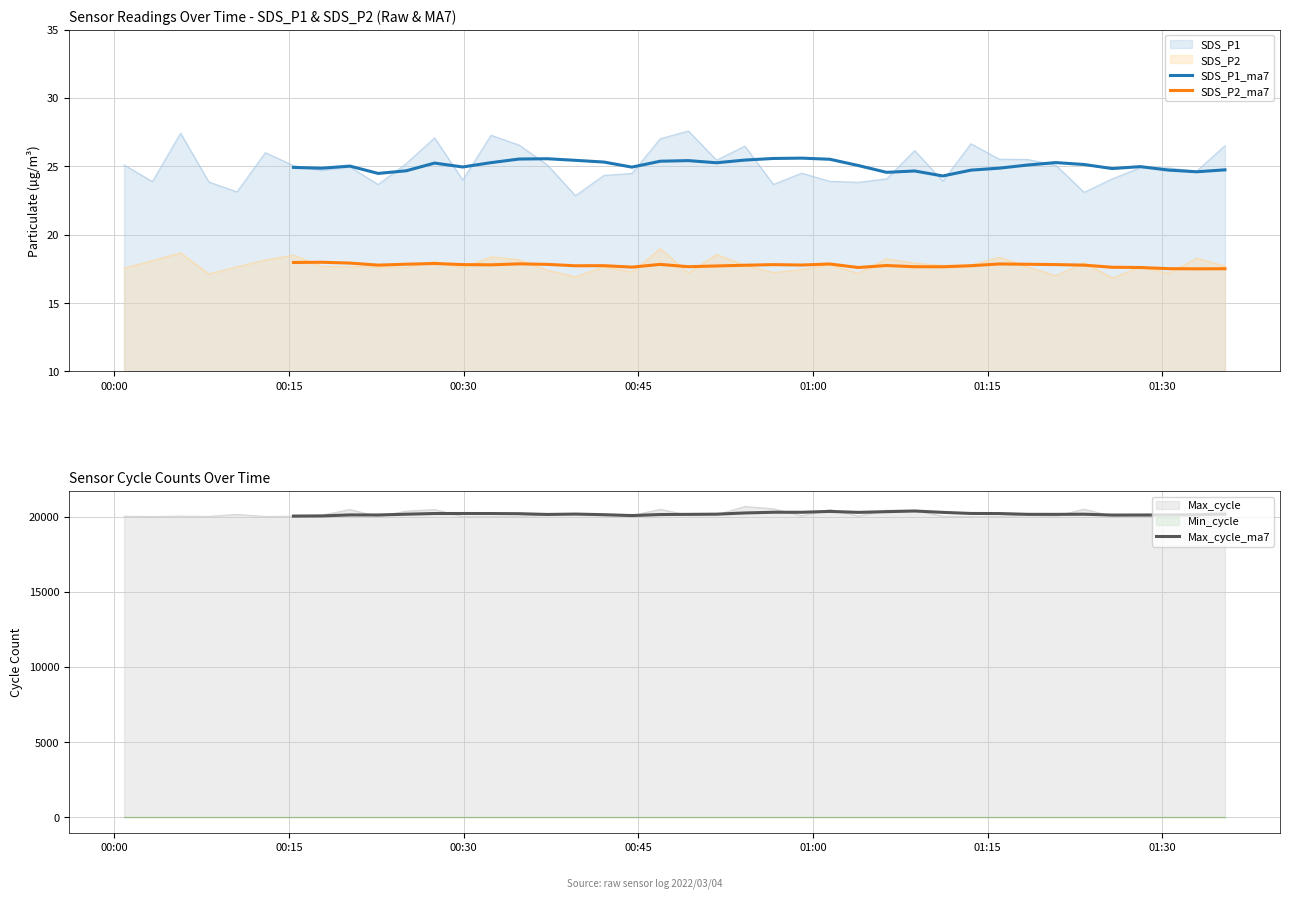

True or false: SDS_P1 and SDS_P2 cross at least once.

False